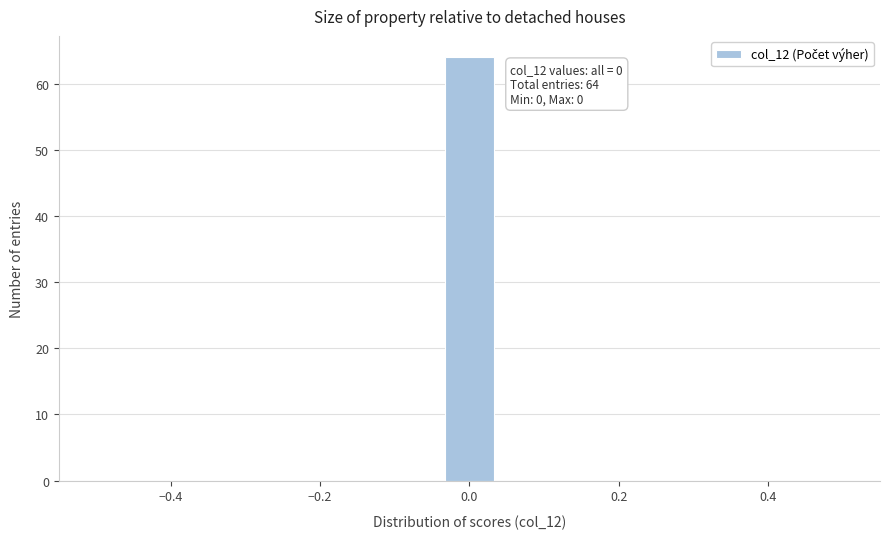

Read against the x-axis, roughly where is the centre of the tallest bar?

0.00